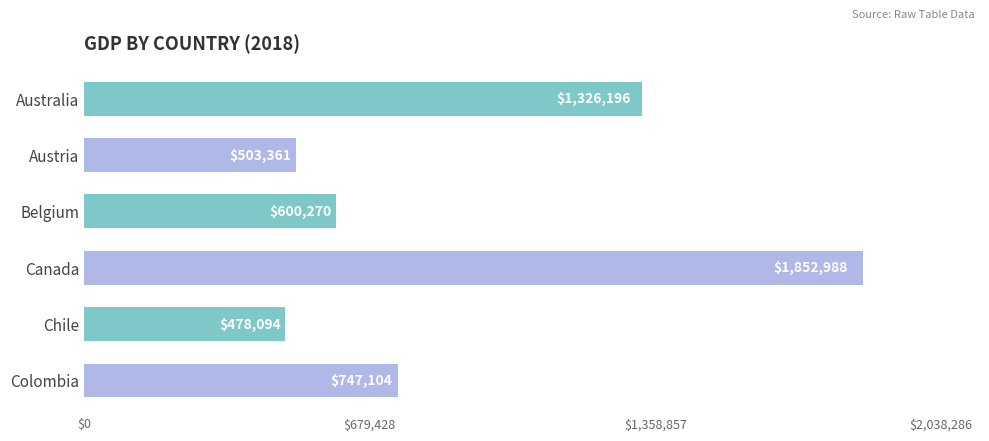

How many series are shown in this chart?

1